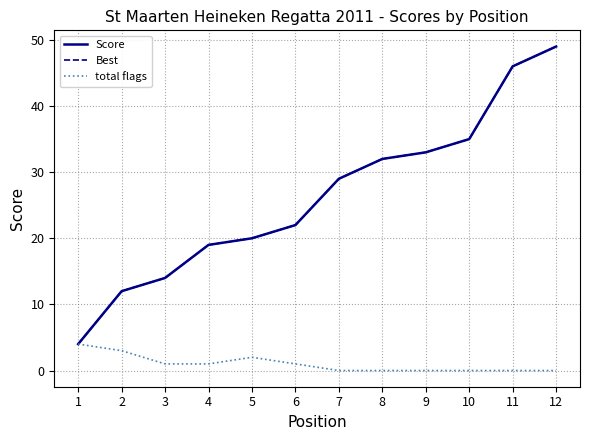

At which label is total flags closest to 2?

5